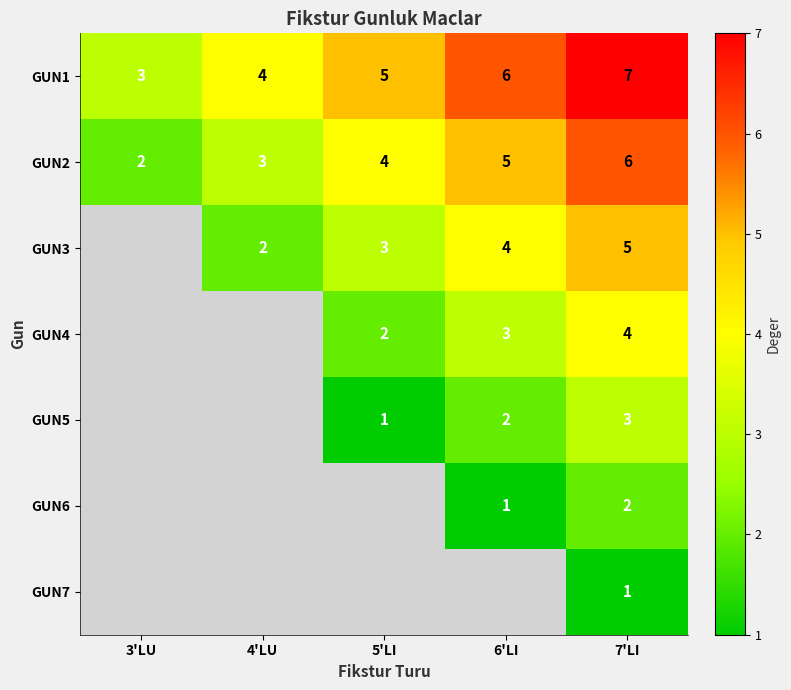

How many GUN1 values are between 4 and 6?

3